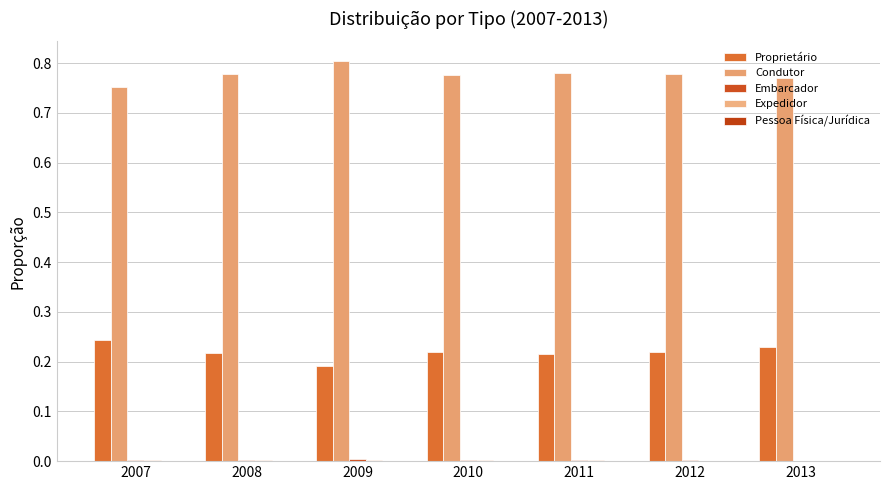

How many distinct data groups are displayed?

5